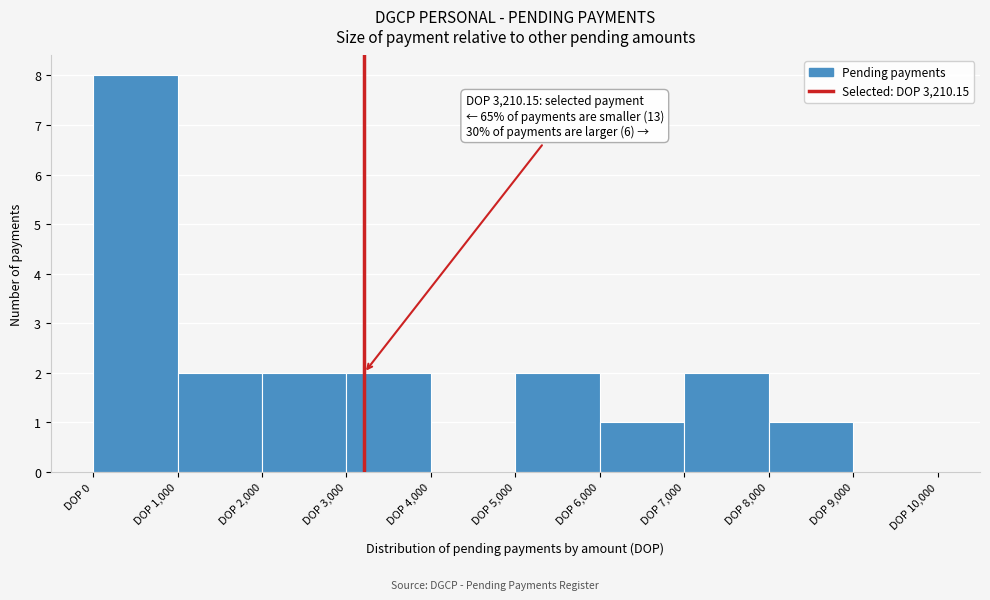

Over which range of the x-axis is the bar tallest?

0 to 1000